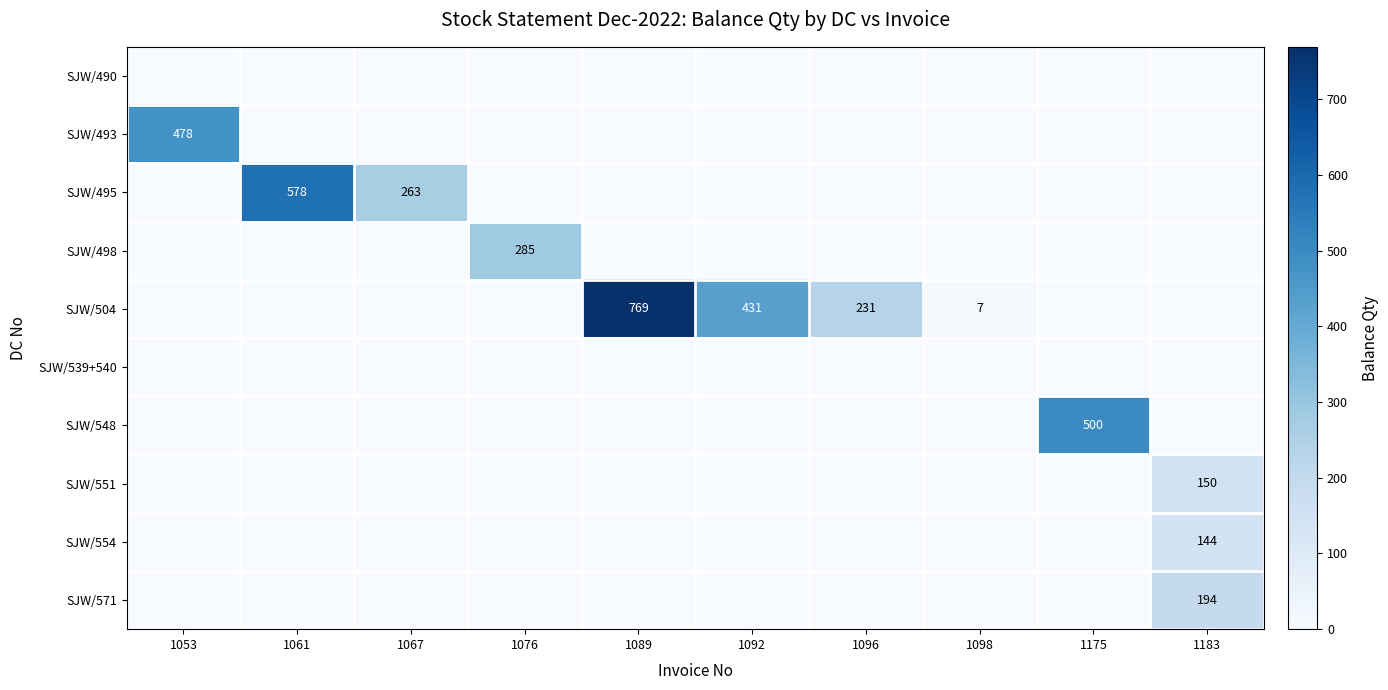

The SJW/504 series shows 3 at 1098. True or false?

False